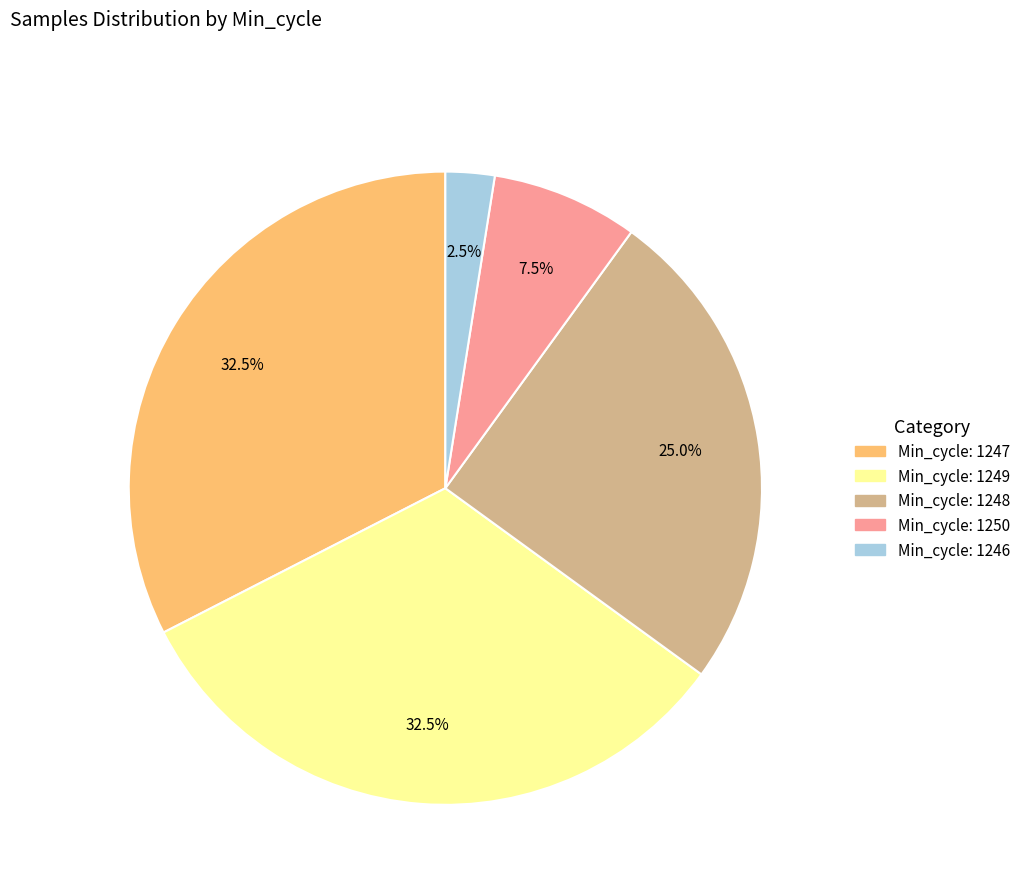

Is there any slice that represents more than half of the pie?

No